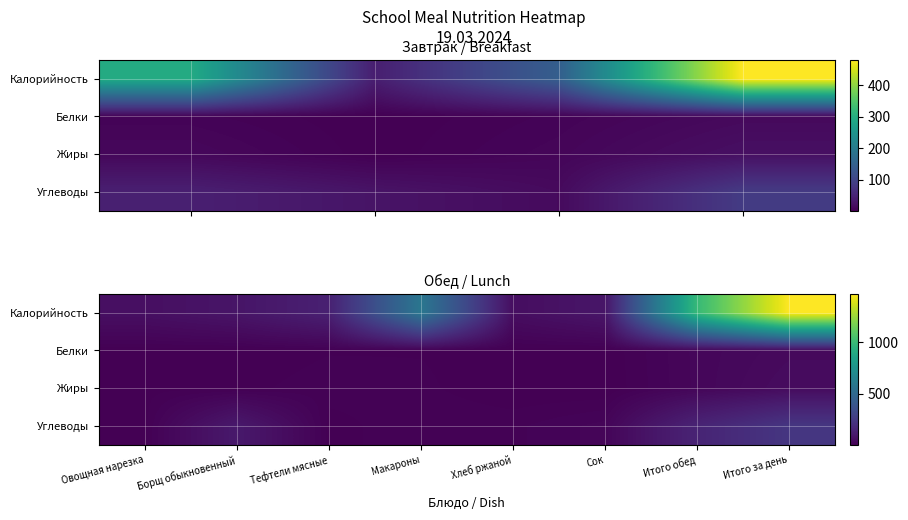

Is it true that Белки equals 1.0 at Сок?

True